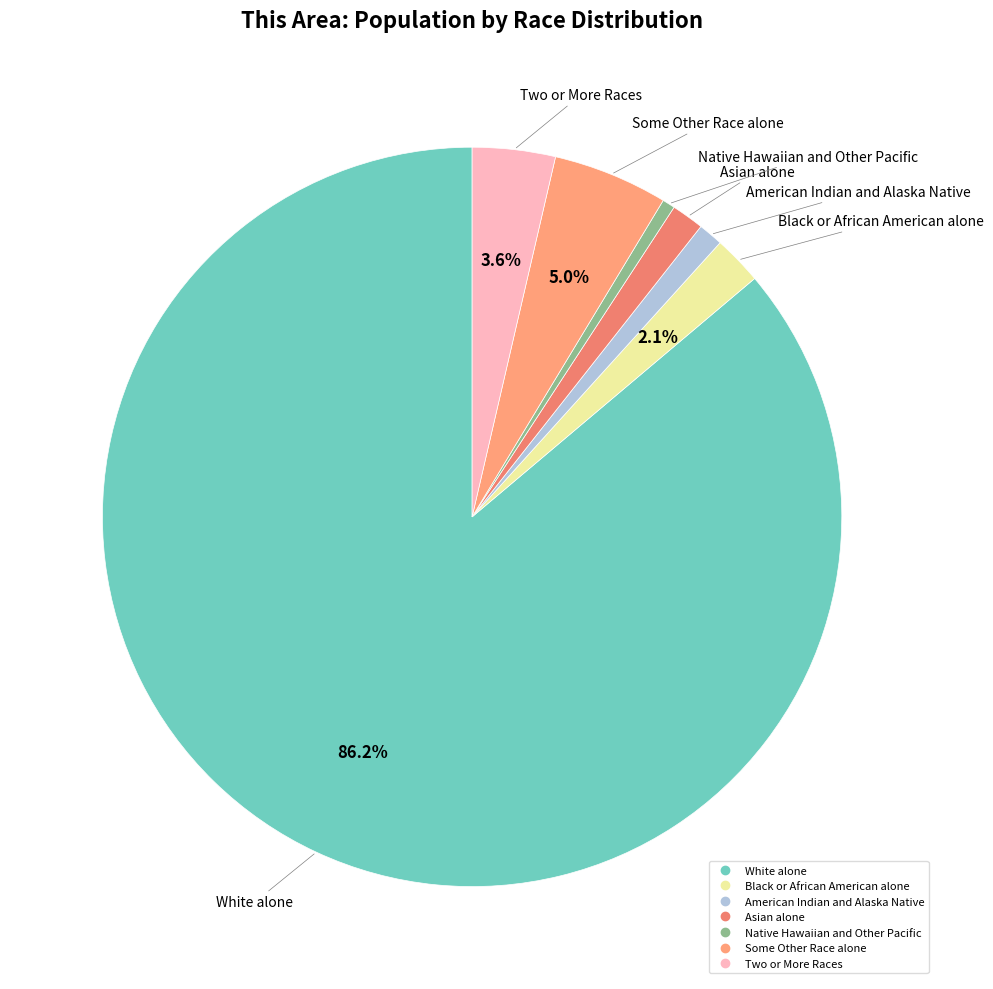

Combined, do American Indian and Alaska Native and Two or More Races account for over 50%?

No